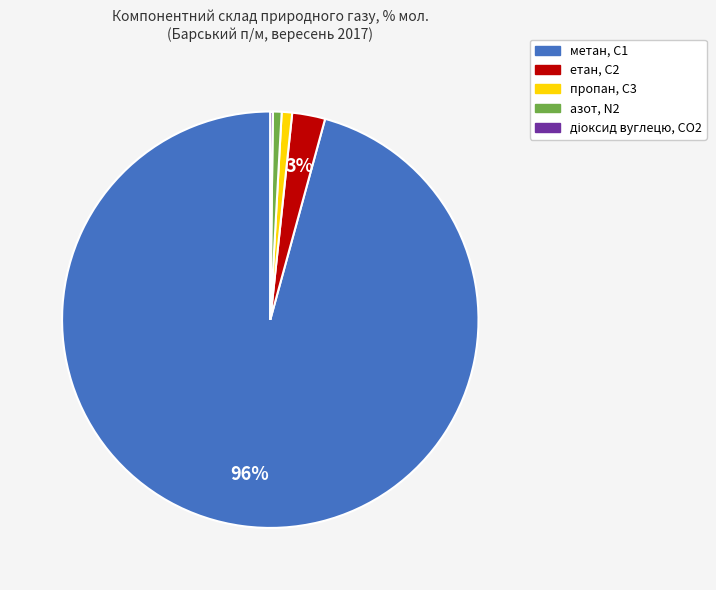

Is there a majority slice in this chart?

Yes